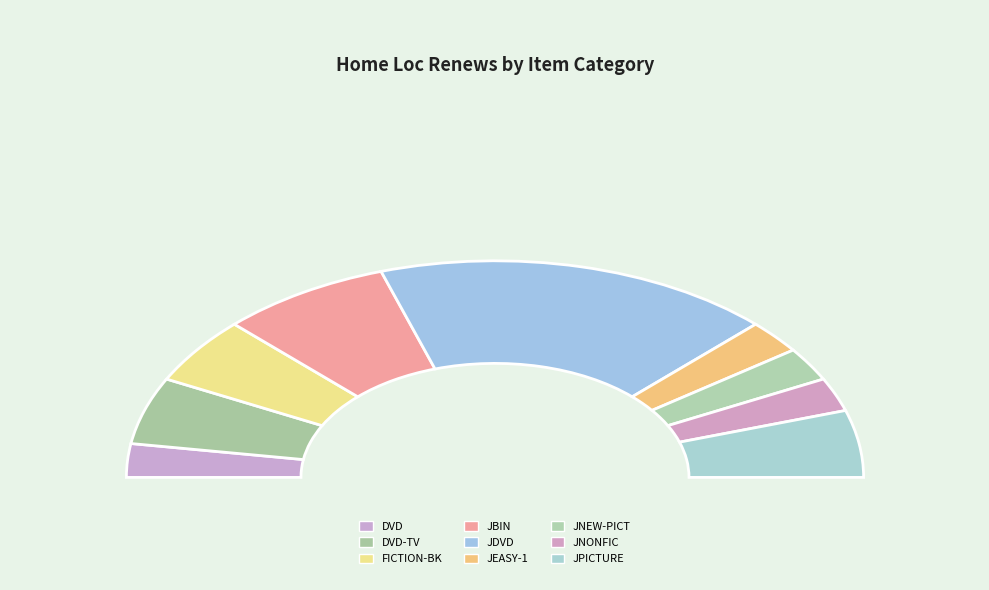

How many segments does this pie chart have?

9